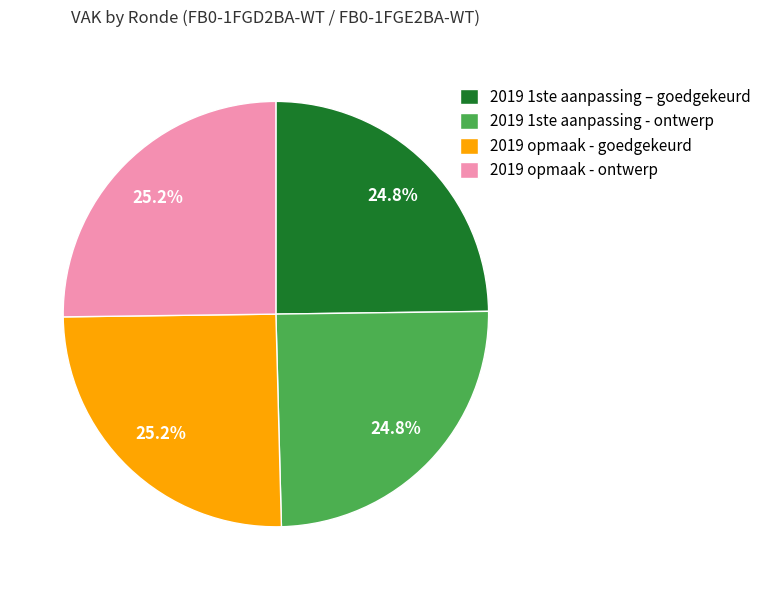

Is there a majority slice in this chart?

No